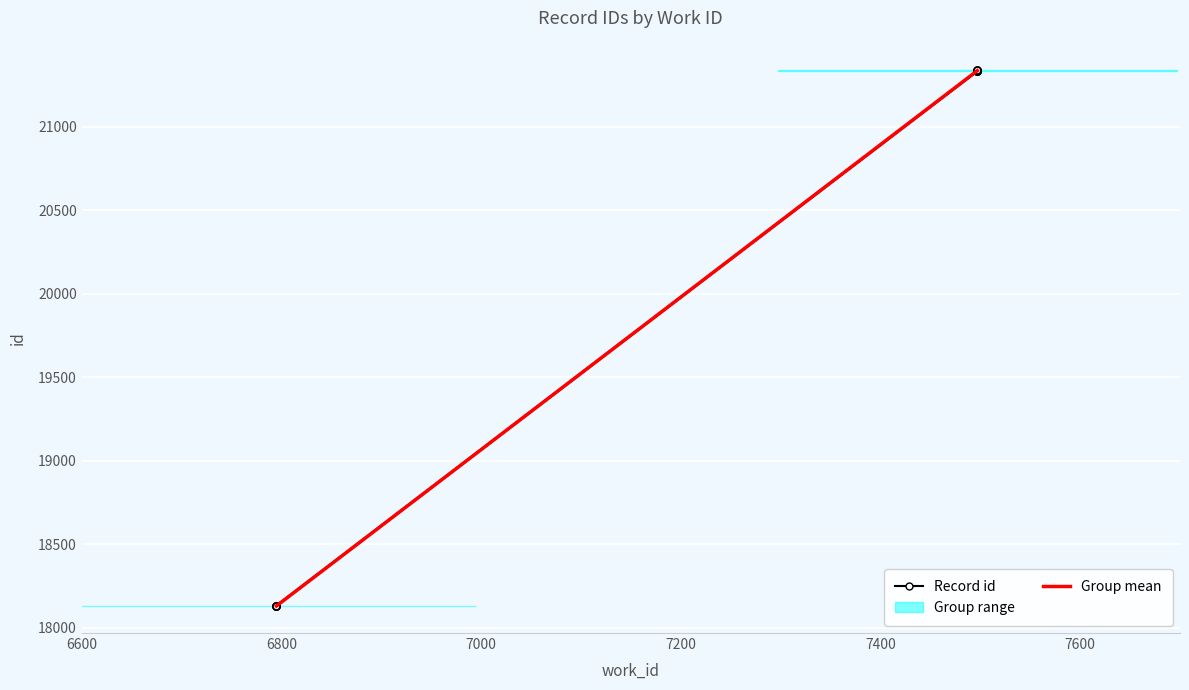

What is the difference between the maximum and second lowest values?

3210